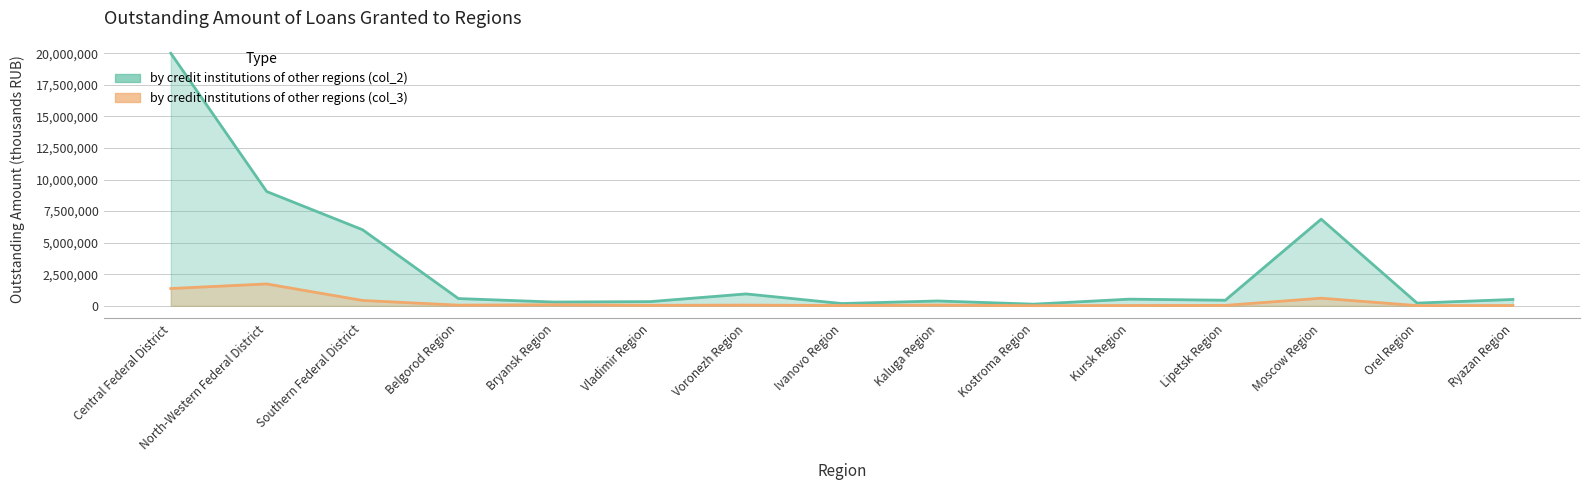

What is the label of the 6th point from the right?

Kostroma Region